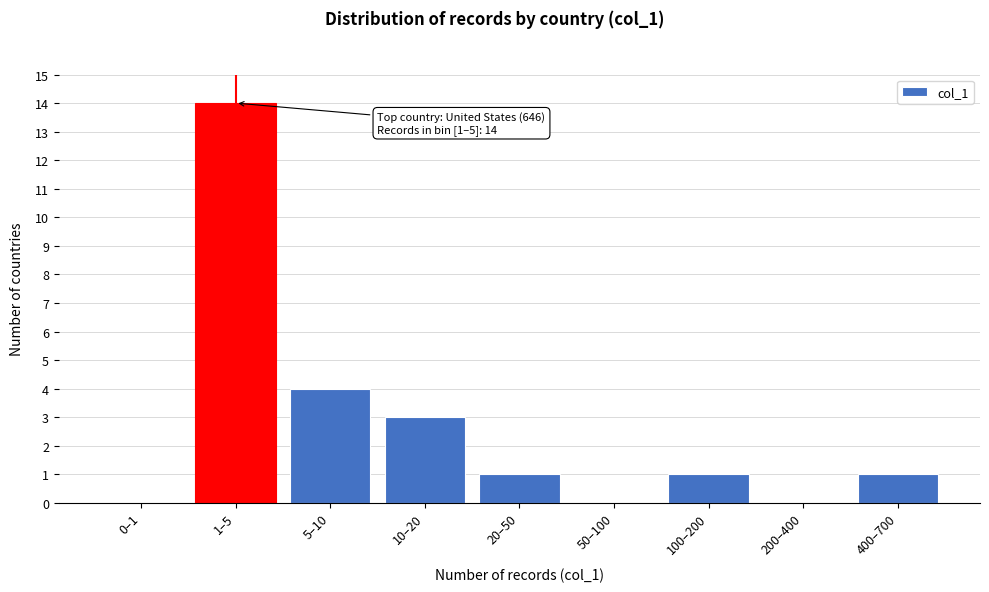

Reading left to right, transcribe all the data shown in this chart.

0–1=0	1–5=14	5–10=4	10–20=3	20–50=1	50–100=0	100–200=1	200–400=0	400–700=1